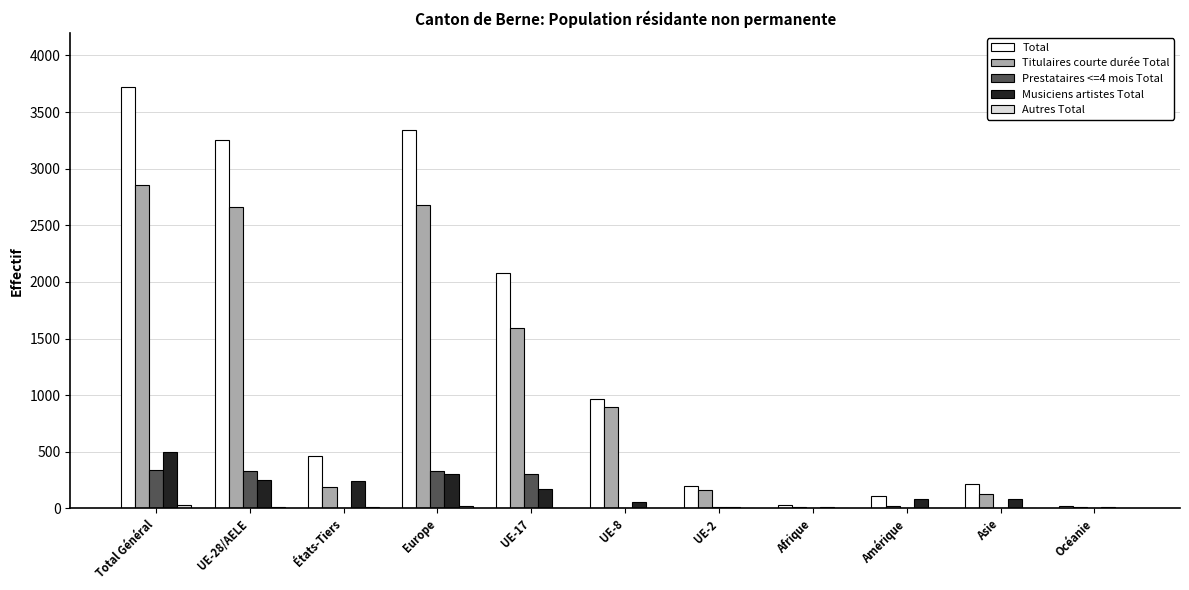

The Musiciens artistes Total series shows 85 at Amérique. True or false?

True